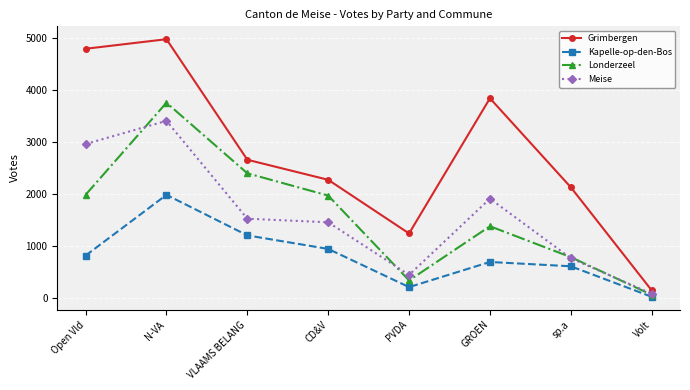

How many values in the Kapelle-op-den-Bos series are below 817?

4